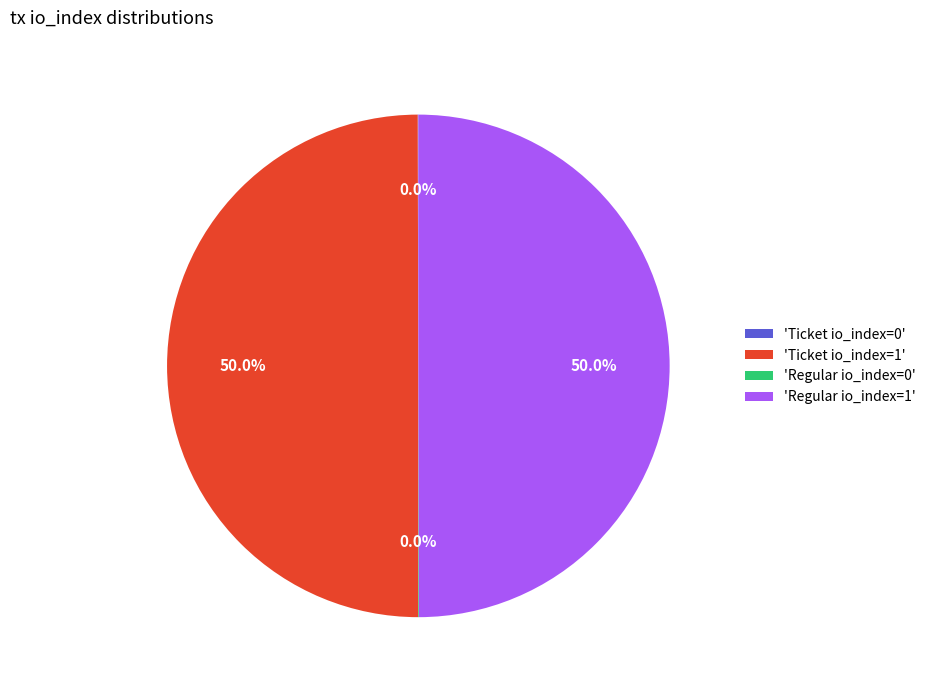

What is the ratio of the value at 'Ticket io_index=1' to the value at 'Regular io_index=1'?

1.0